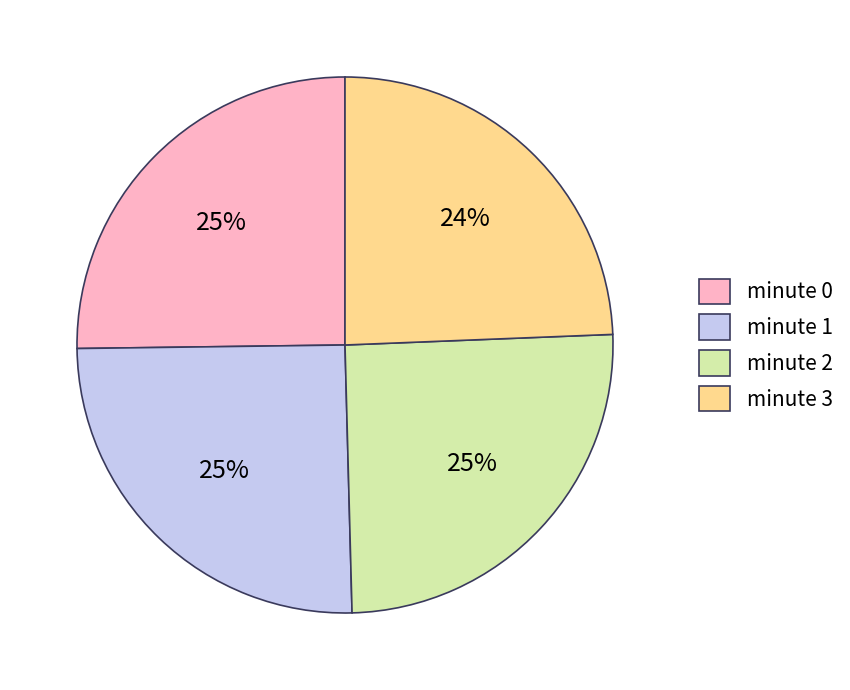

What percentage is the minute 3 slice, to the nearest percent?

24%